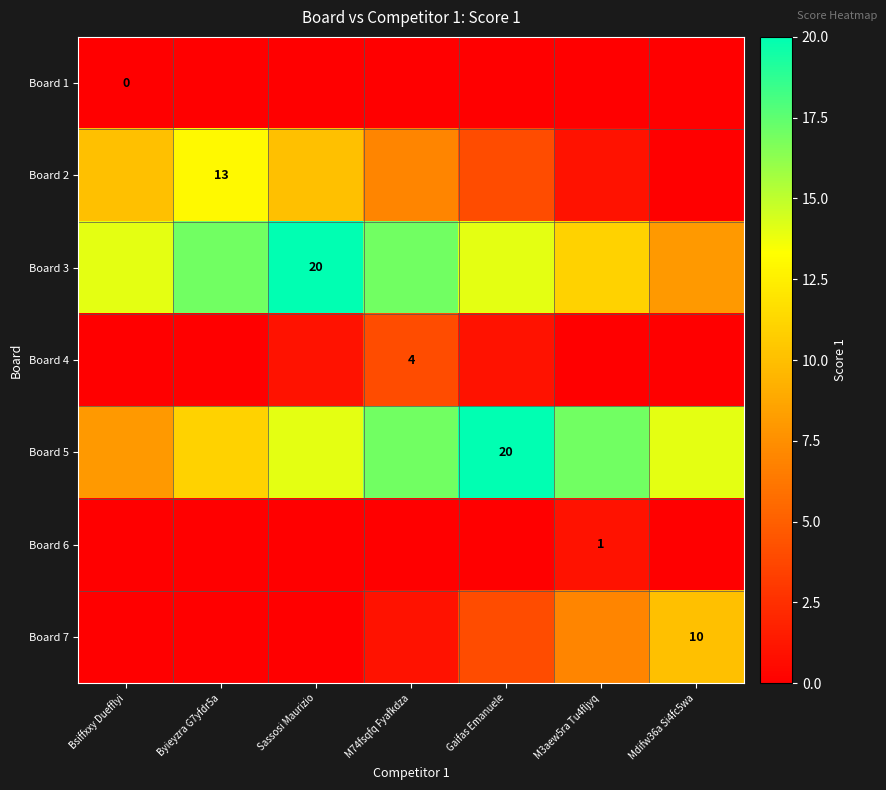

The Board 5 series shows 20 at Gaifas Emanuele. True or false?

True